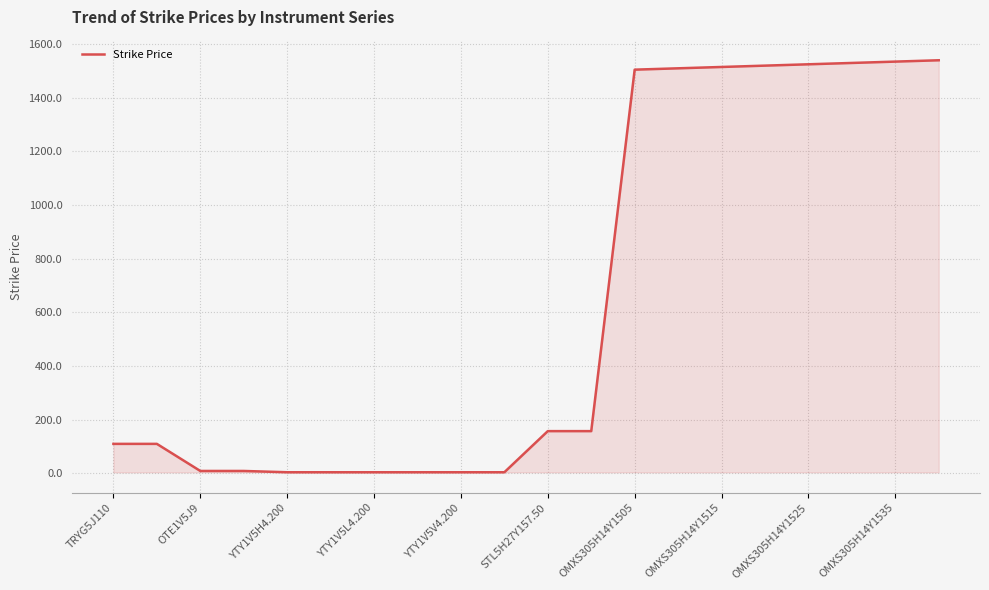

What is the maximum value shown in the chart?

1540.0